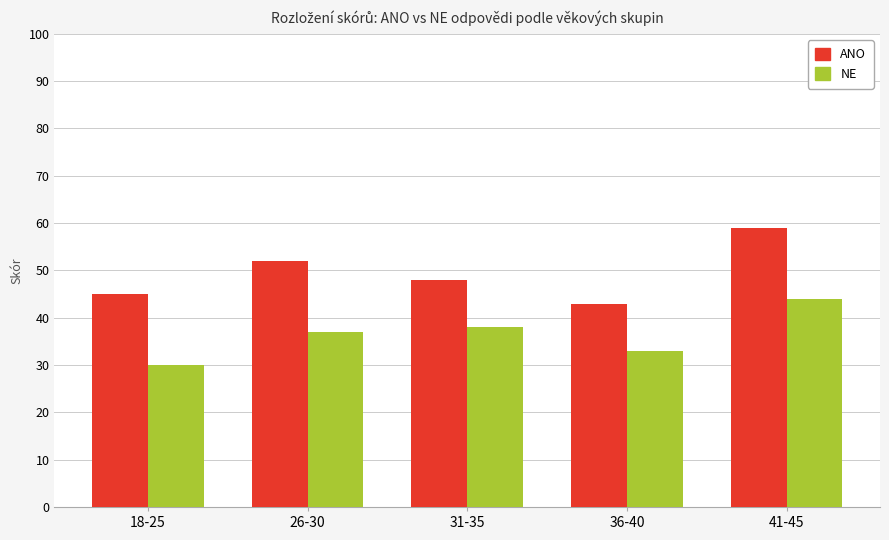

True or false: NE has a value of 11 at 31-35.

False